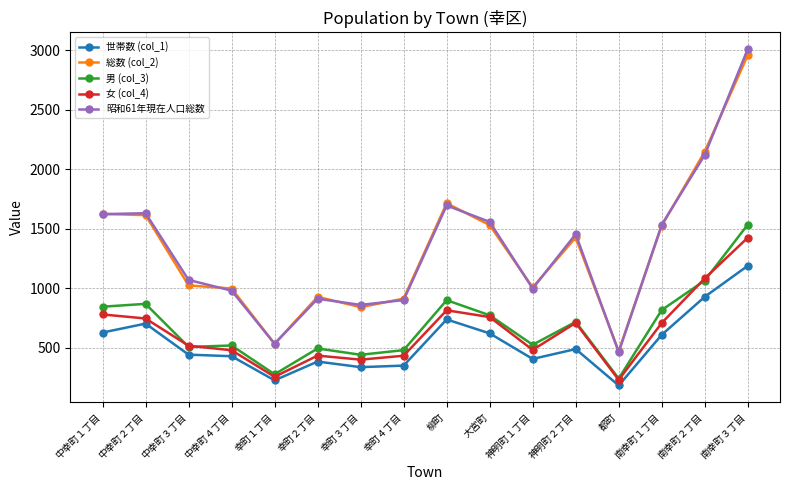

What is the label of the 11th point from the left?

神明町１丁目